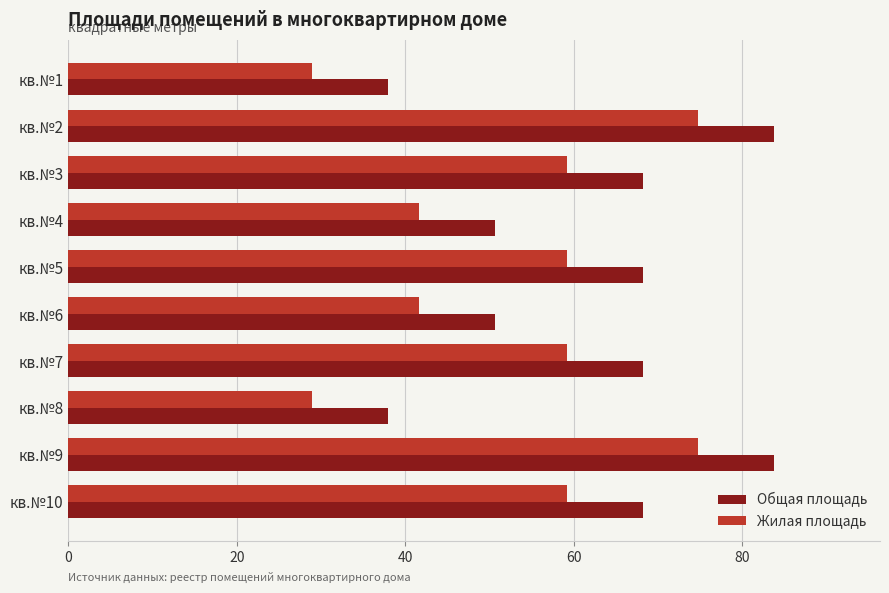

What is the spread (max minus min) of values at кв.№5?

9.0